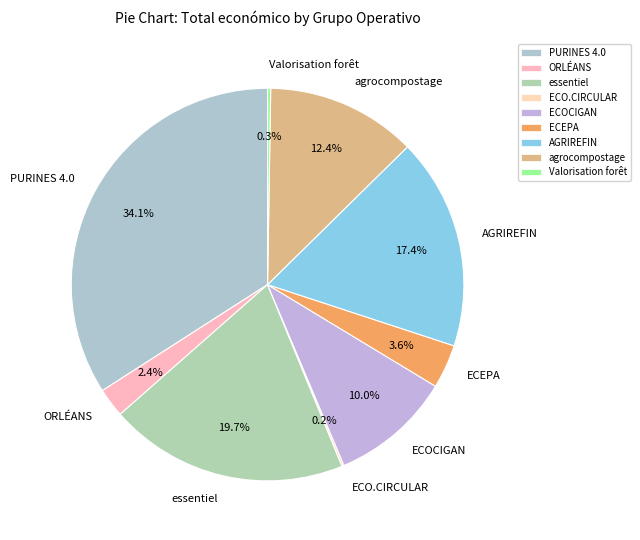

Is the sum of PURINES 4.0 and essentiel greater than half?

Yes